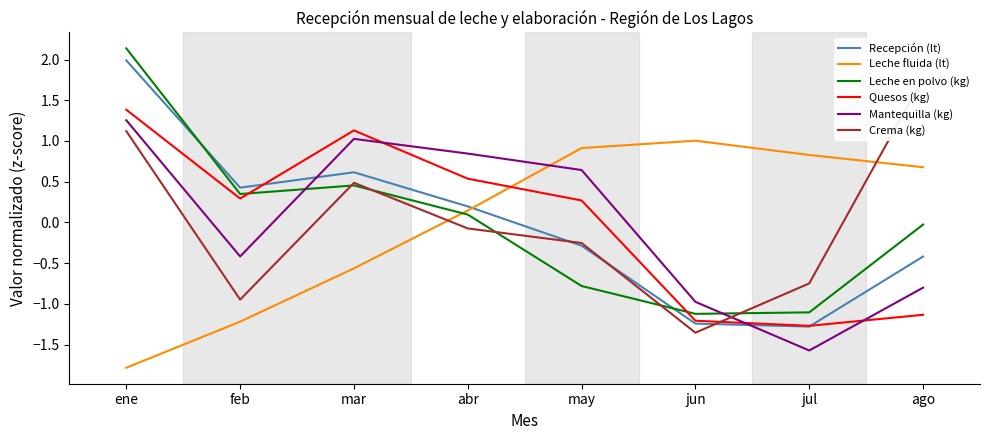

How many data points in Quesos (kg) are less than 0?

3